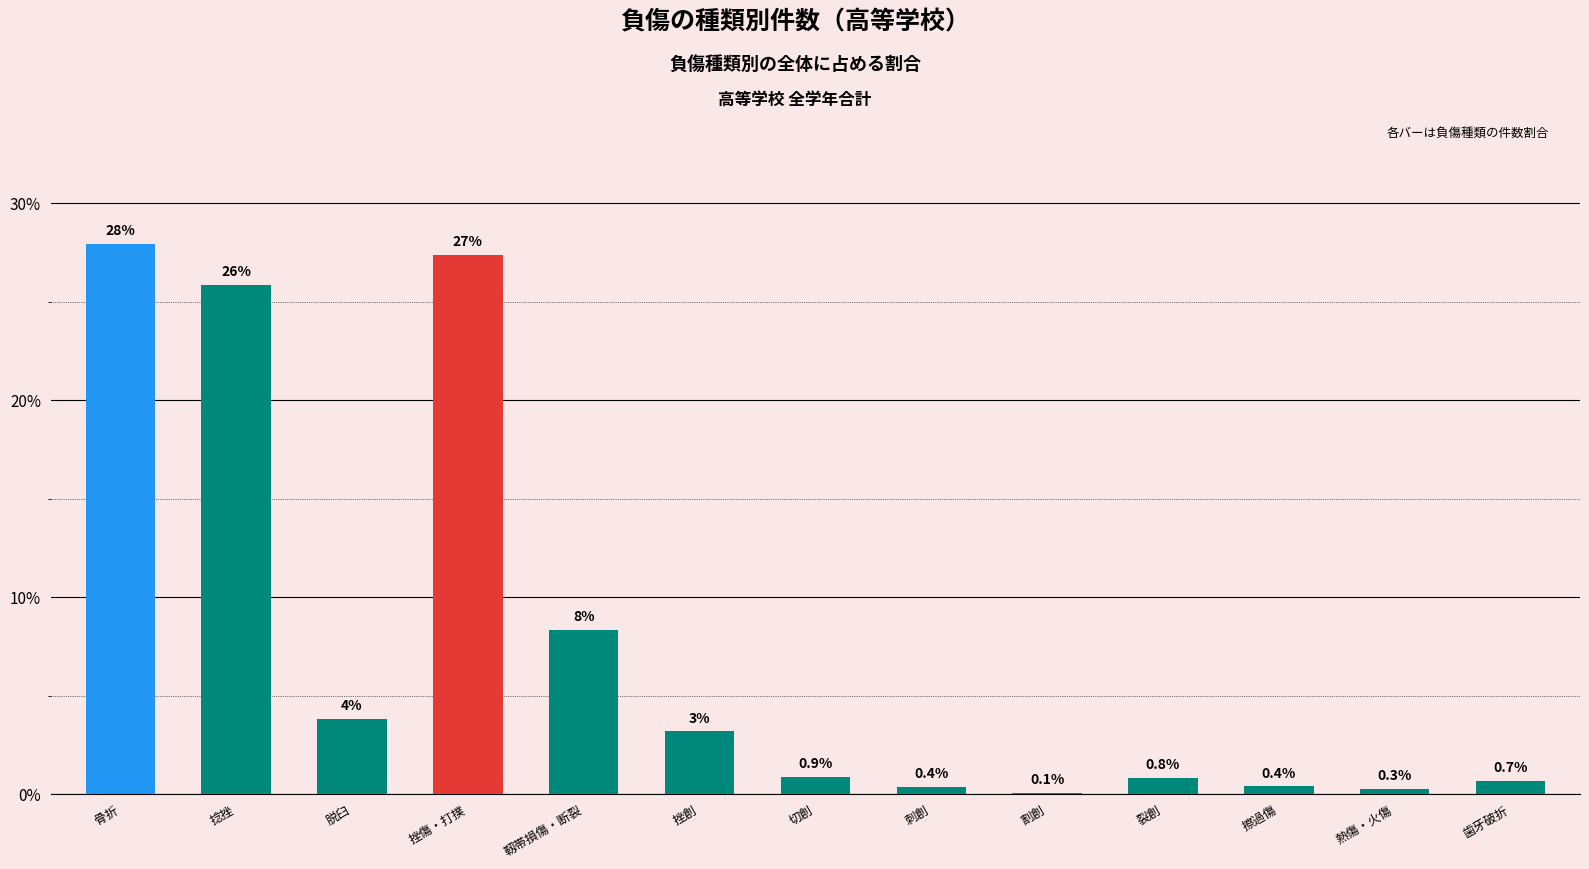

What is the maximum value shown in the chart?

28.0